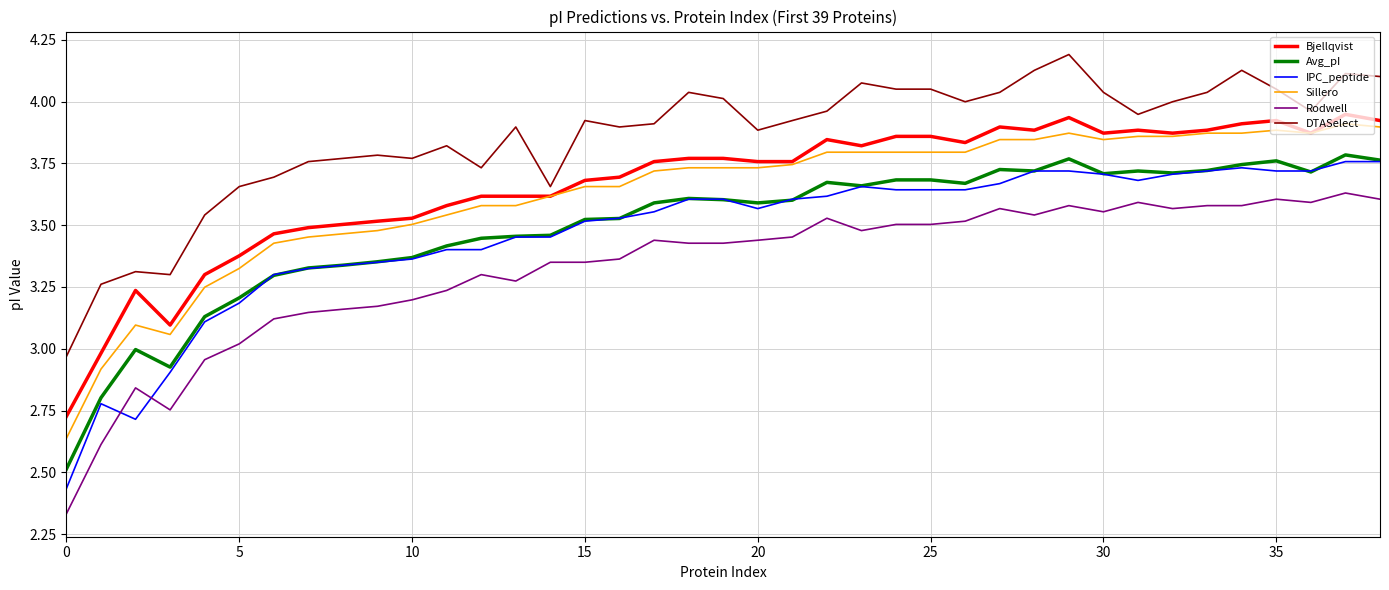

What is the sum of all DTASelect values?

150.4